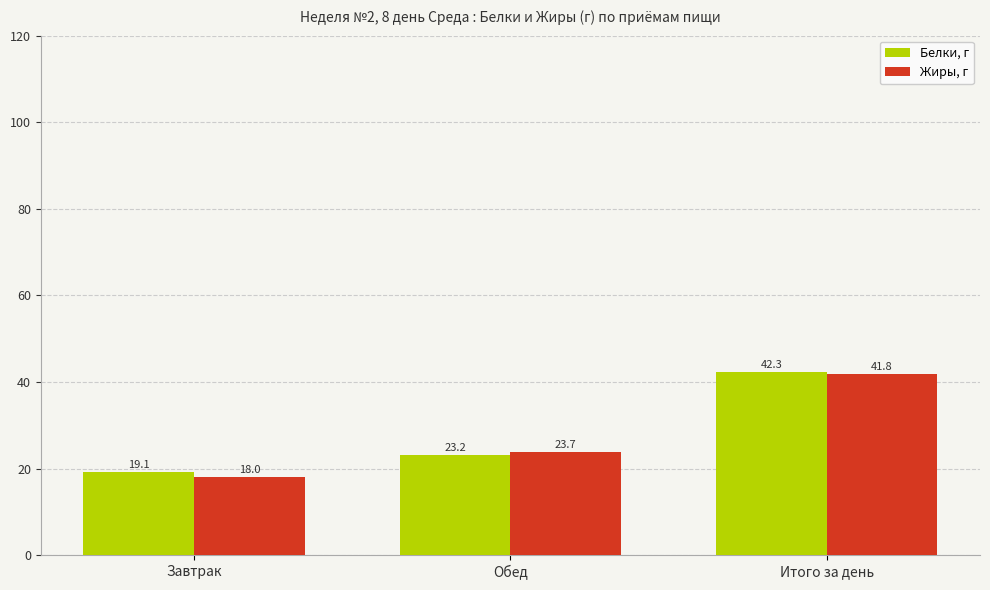

Reading left to right, list all the values displayed in this chart.

Белки, г: 19.1	23.2	42.3
Жиры, г: 18.0	23.7	41.8